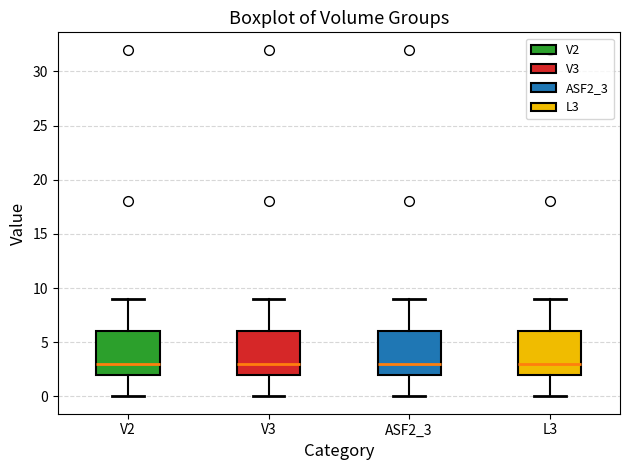

Reading left to right, transcribe this box plot: for each box, give where its median line is, the range the box spans, and where its two whiskers end, as read against the y-axis. The values are not printed on the chart, so give them approximately, as read against the axis.

V2: median 3, box 2 to 6, whiskers 0 to 9
V3: median 3, box 2 to 6, whiskers 0 to 9
ASF2_3: median 3, box 2 to 6, whiskers 0 to 9
L3: median 3, box 2 to 6, whiskers 0 to 9